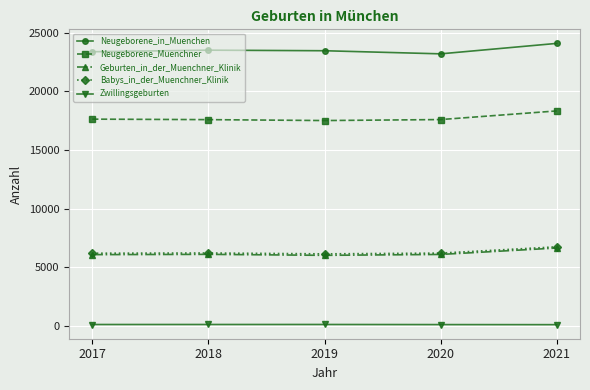

Is the value of Zwillingsgeburten at 2020 greater than the value of Neugeborene_Muenchner at 2020?

No